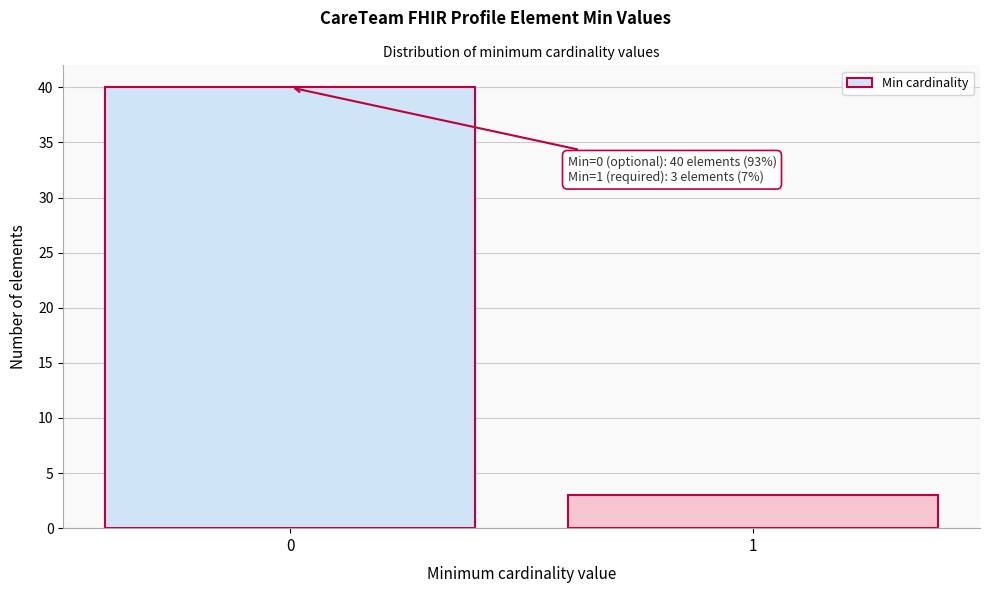

Reading left to right, what are all the values shown in this chart?

40	3